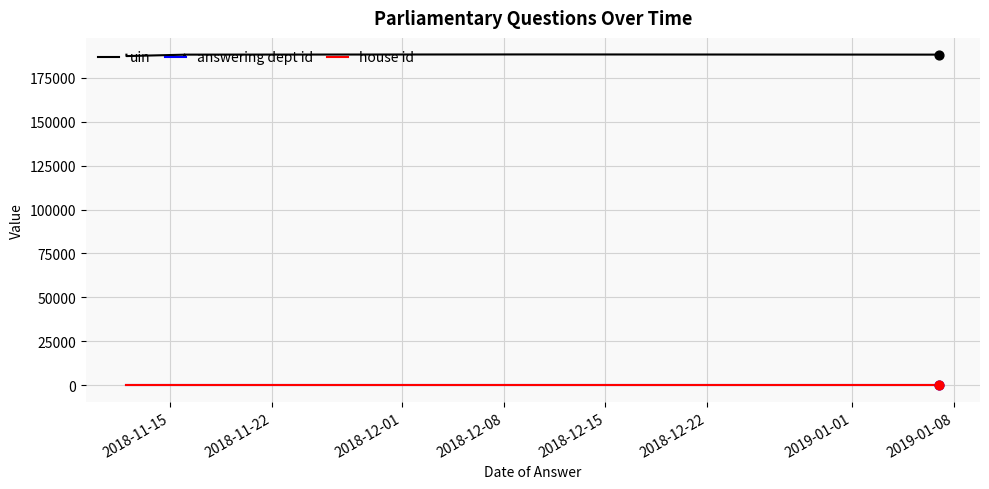

Which series contains the highest Y value?

uin